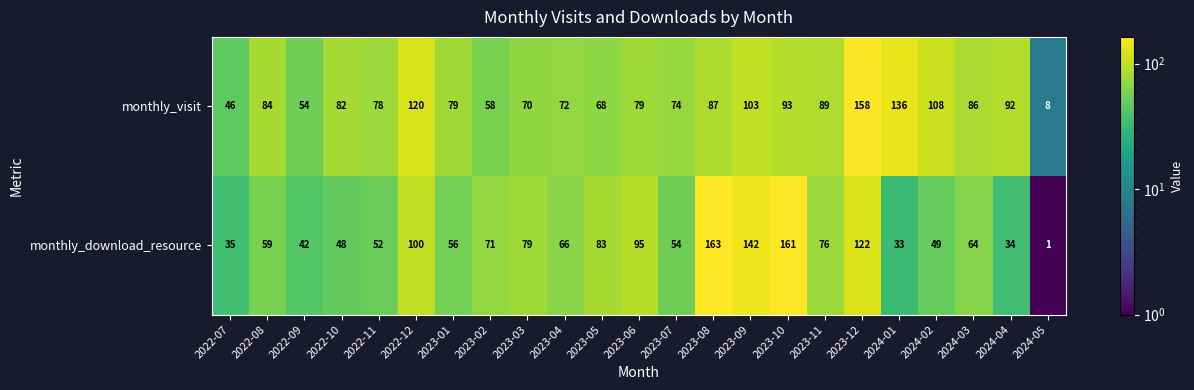

What is the difference between the maximum and minimum values in the monthly_download_resource series?

162